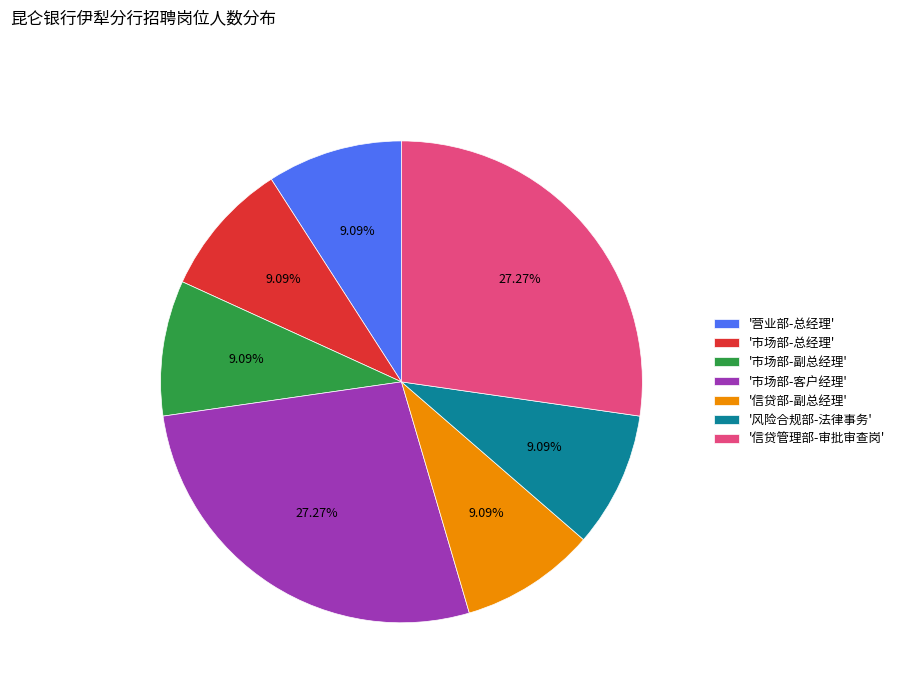

Combined, do '市场部-副总经理' and '市场部-客户经理' account for over 50%?

No